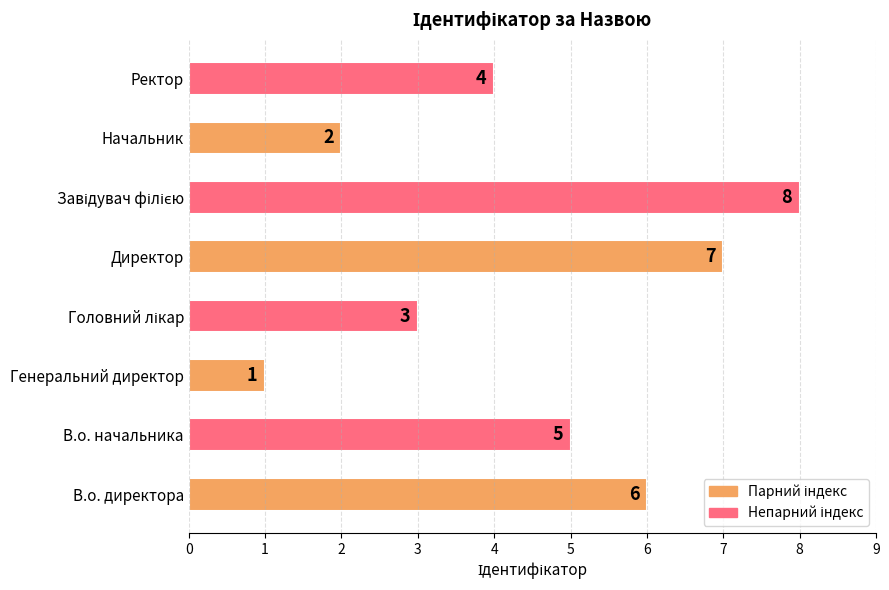

Count the values in the range 3 to 7.

5